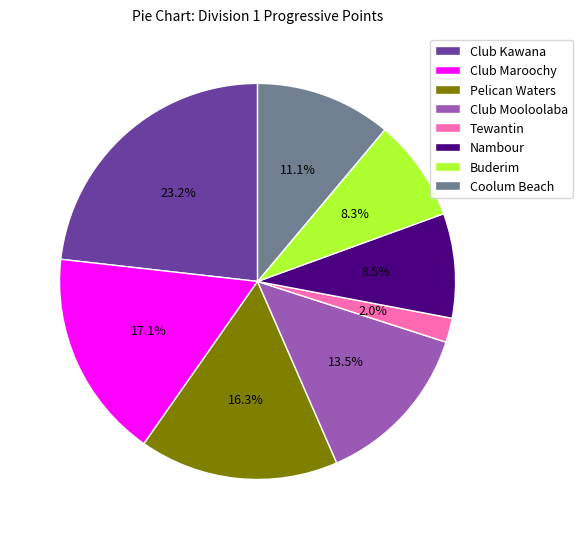

To the nearest percent, what percentage of the pie is Buderim?

8%